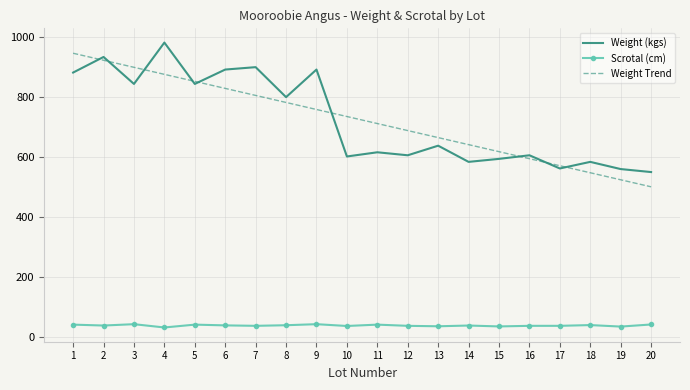

At how many categories does at least one series exceed 535?

20